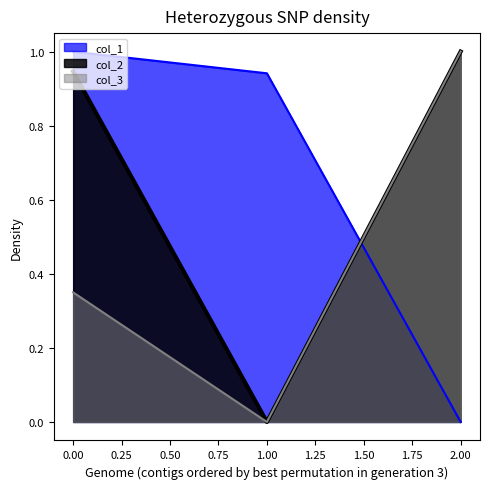

What is the total value across all series at 2.00?

2.0